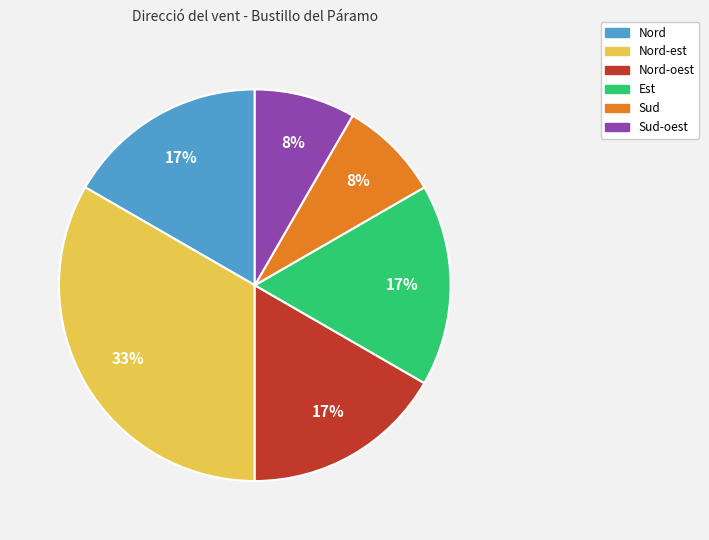

Does any single category account for the majority?

No